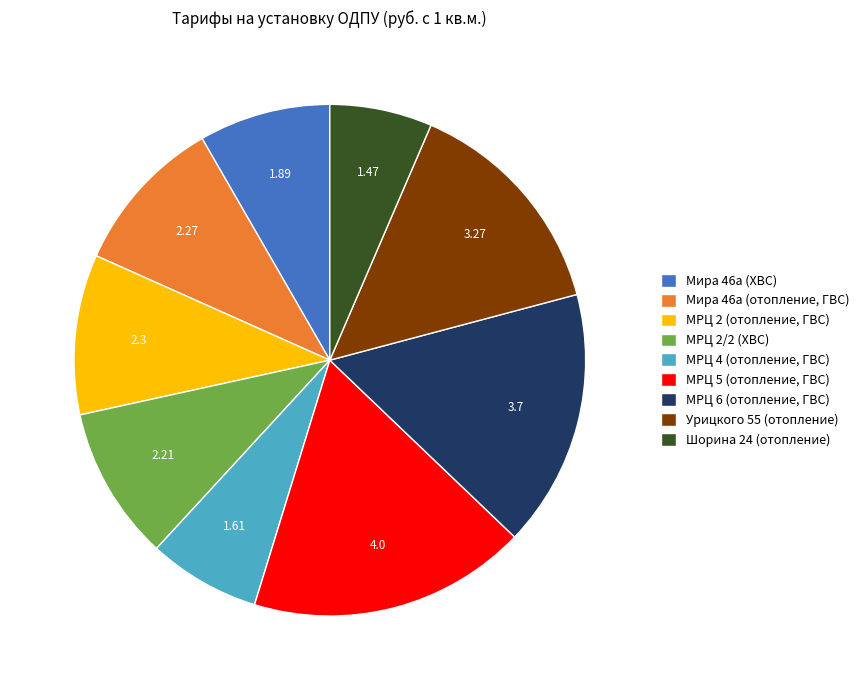

Between Урицкого 55 (отопление) and МРЦ 2 (отопление, ГВС), which is larger?

Урицкого 55 (отопление)